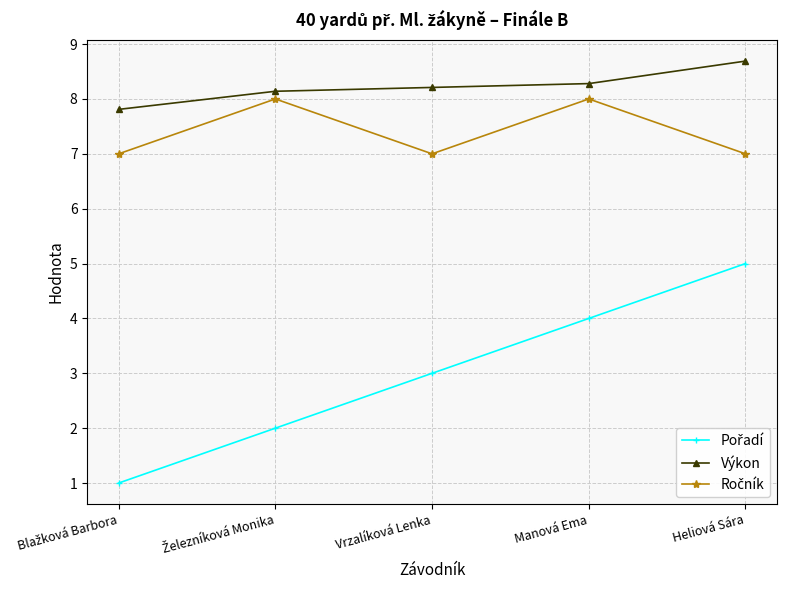

Which series has the largest total across all categories?

Výkon